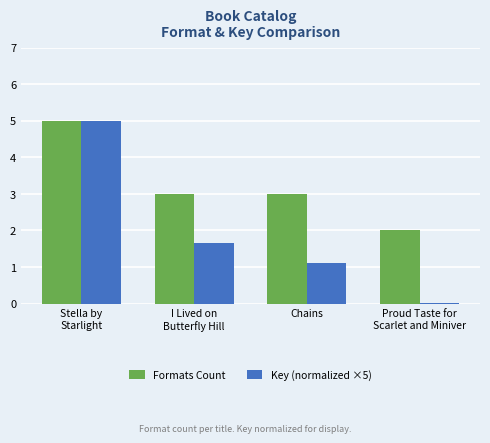

Which series has the widest spread of values?

Key (normalized ×5)